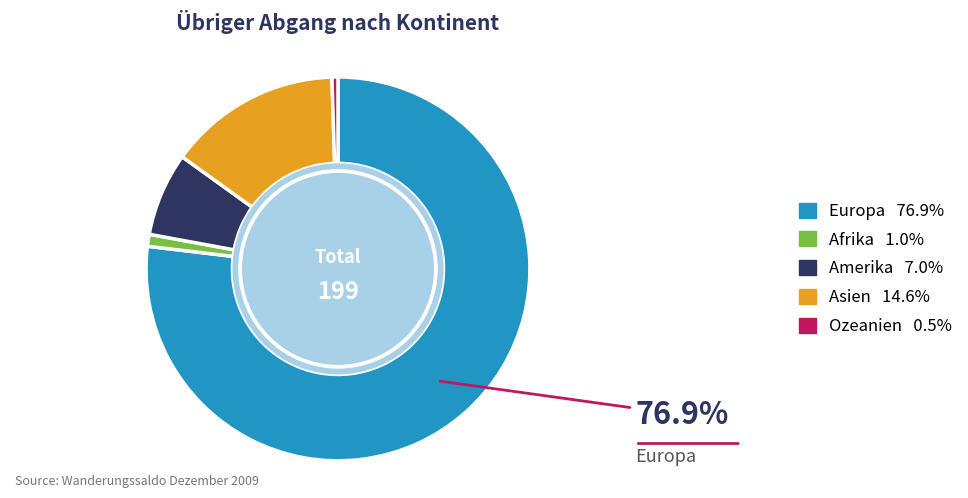

Is Amerika the majority of the pie?

No